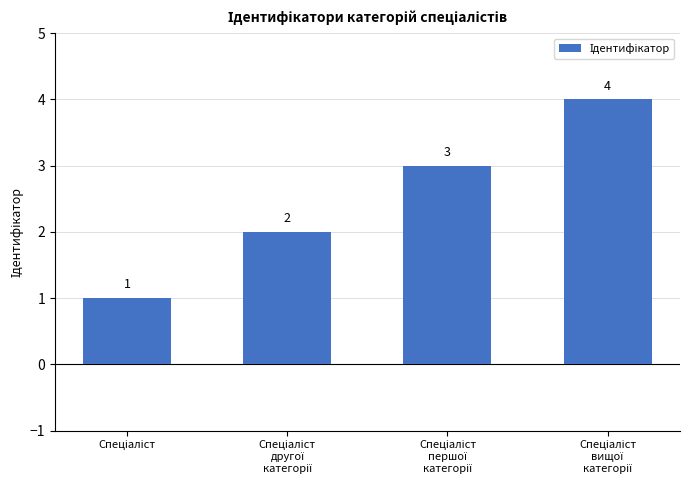

How many values are between 2 and 4?

3